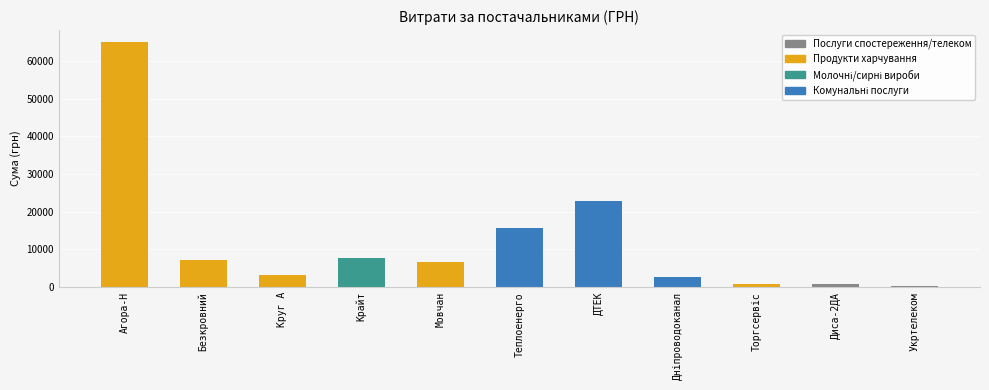

What is the sum of all values?

132297.4